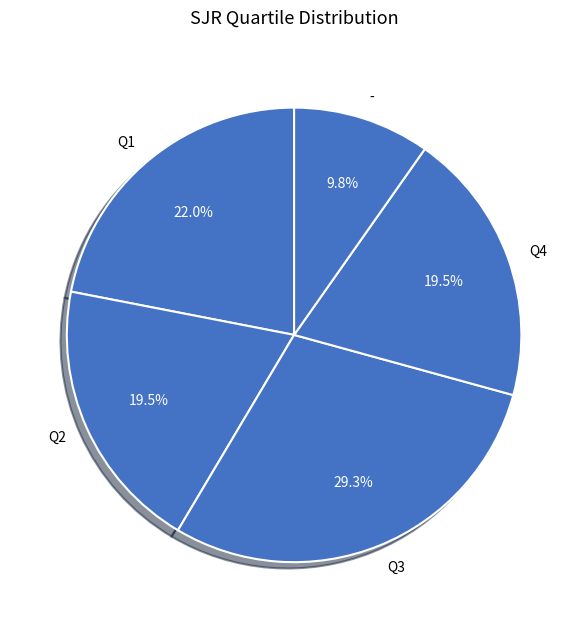

Is the sum of Q2 and Q1 greater than half?

No